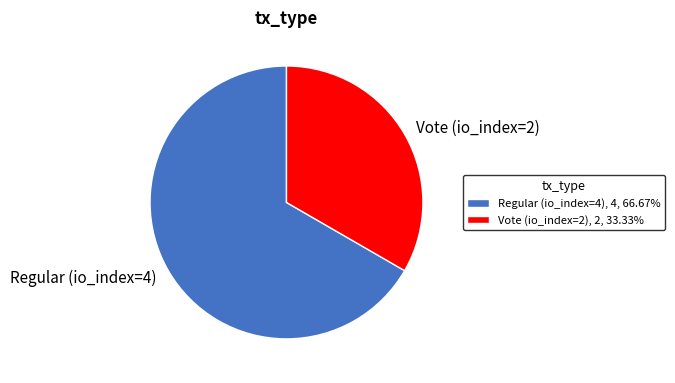

True or false: Regular (io_index=4) accounts for 77% of the total.

False